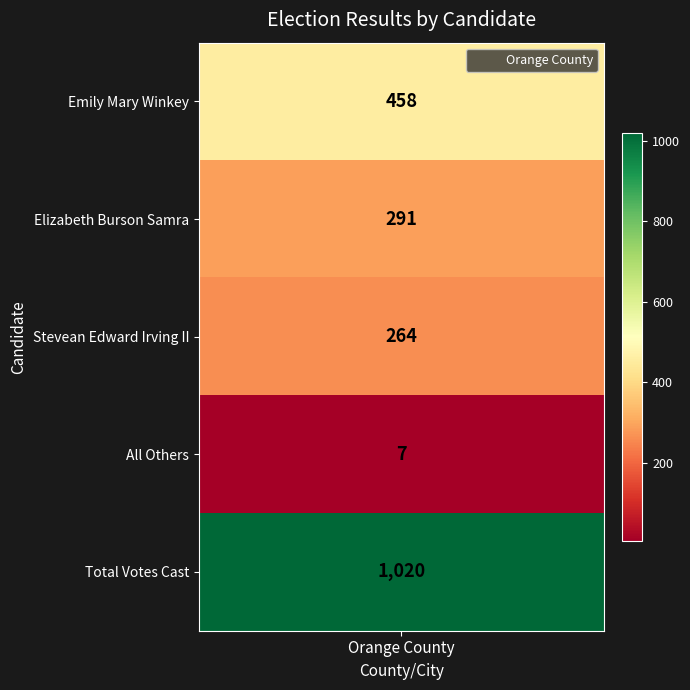

Rank the categories by value from highest to lowest.

4, 0, 1, 2, 3